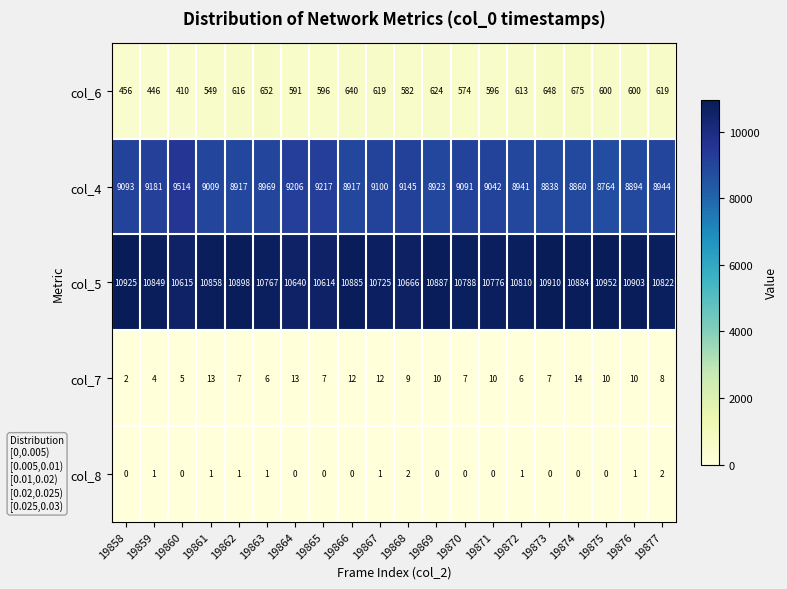

At how many categories does at least one series exceed 10782?

13